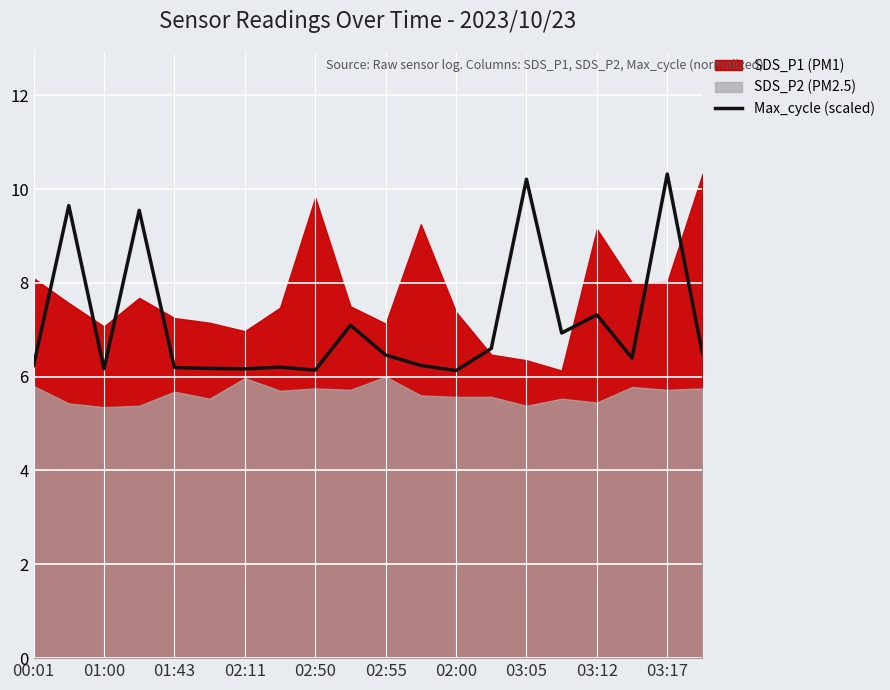

True or false: Max_cycle (scaled) has a value of 2.3 at 02:00.

False